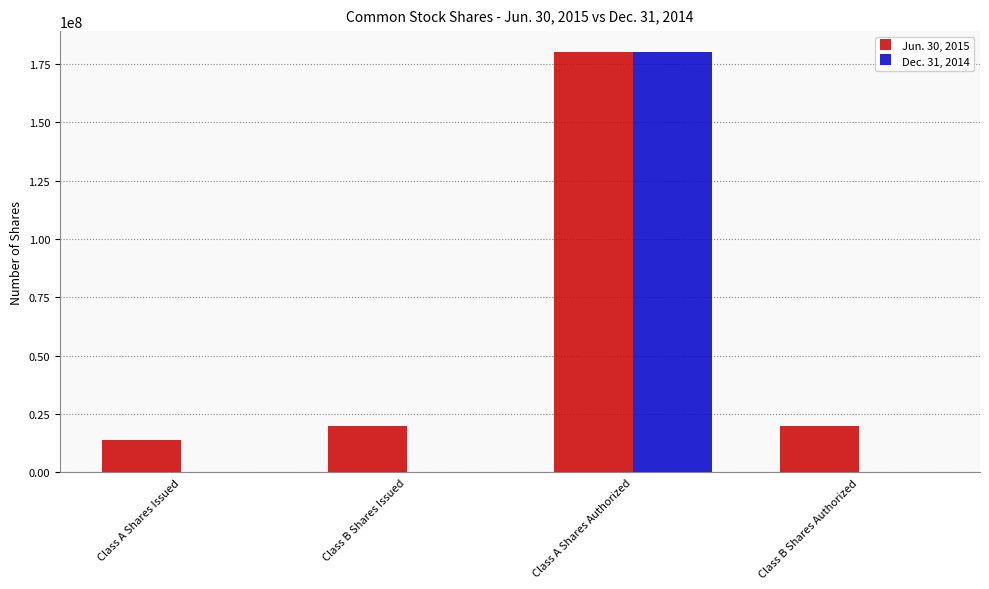

Are the bars horizontal?

No